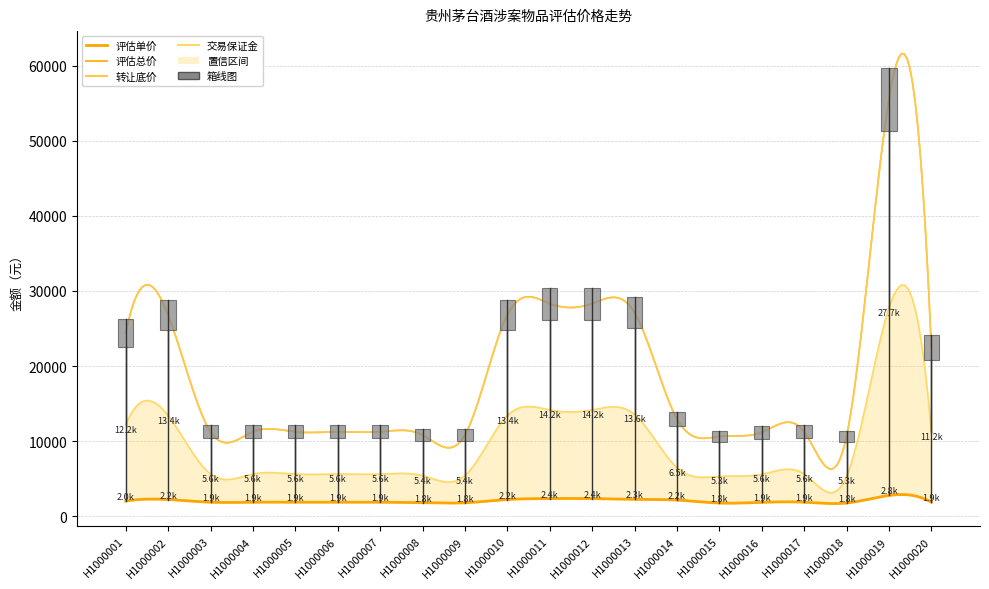

How many data points in 评估单价（元） are less than 1875?

5